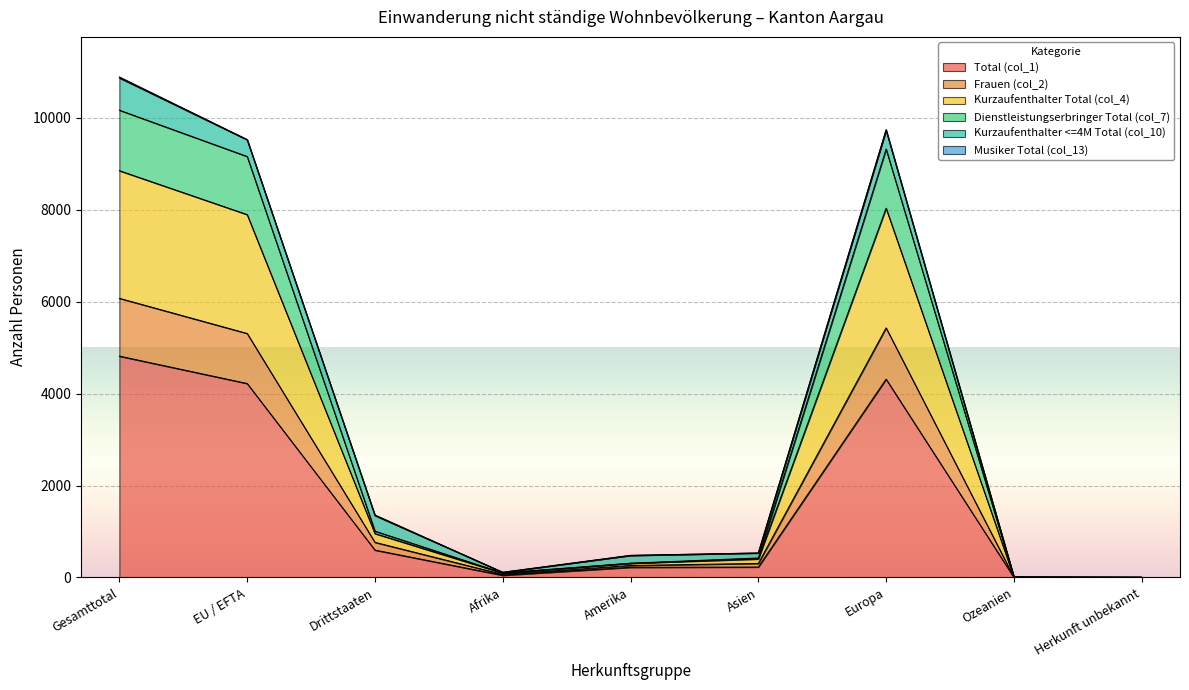

In Frauen (col_2), how many points are lower than both neighbors (excluding endpoints)?

1